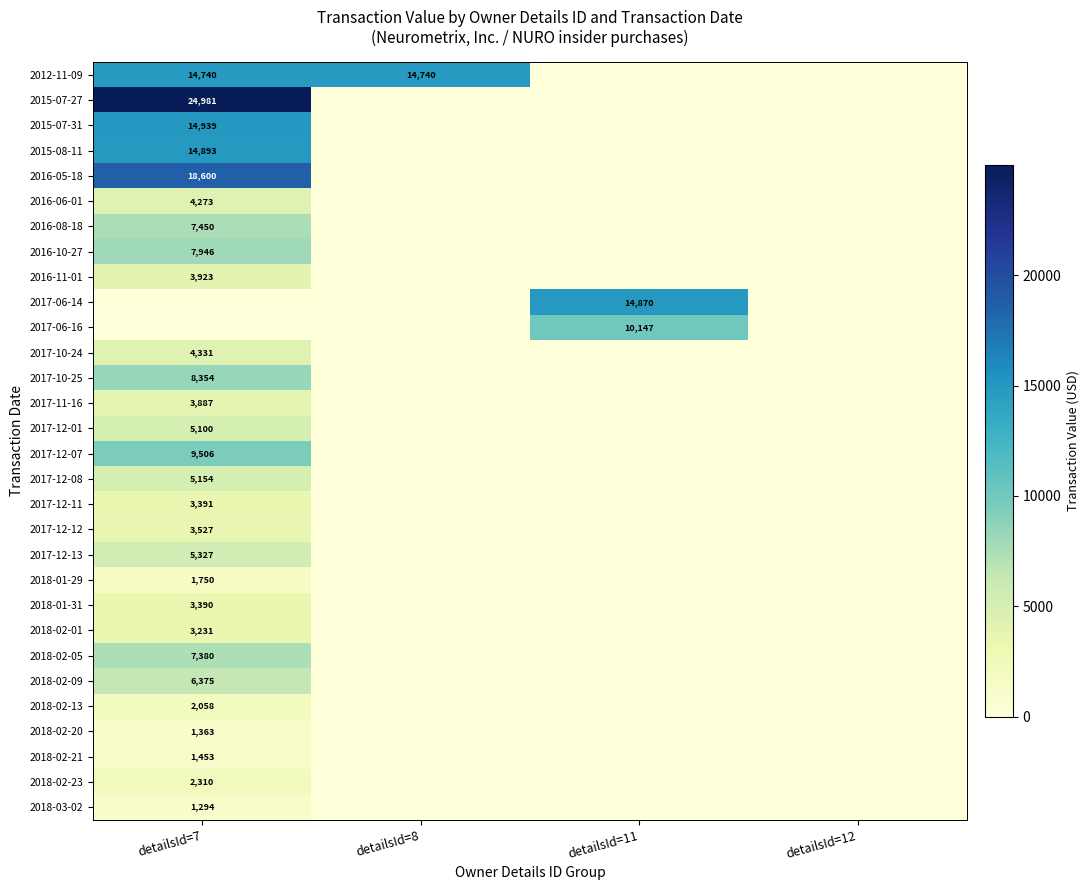

What is the total value across all series at detailsId=7?

190926